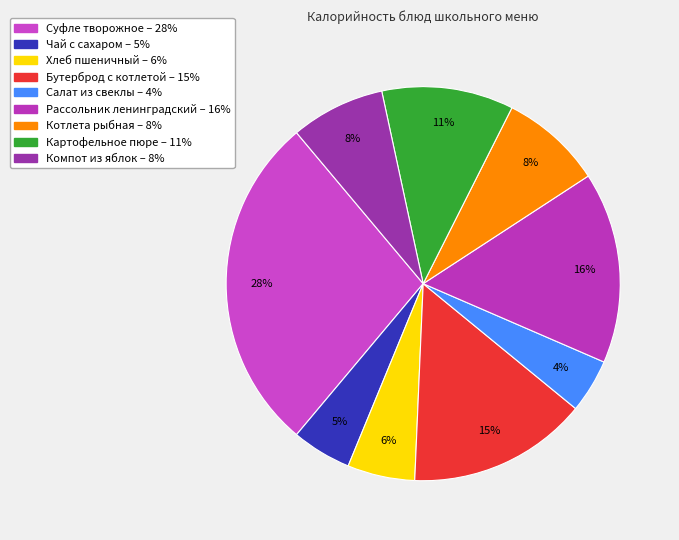

How many slices are in this pie chart?

9